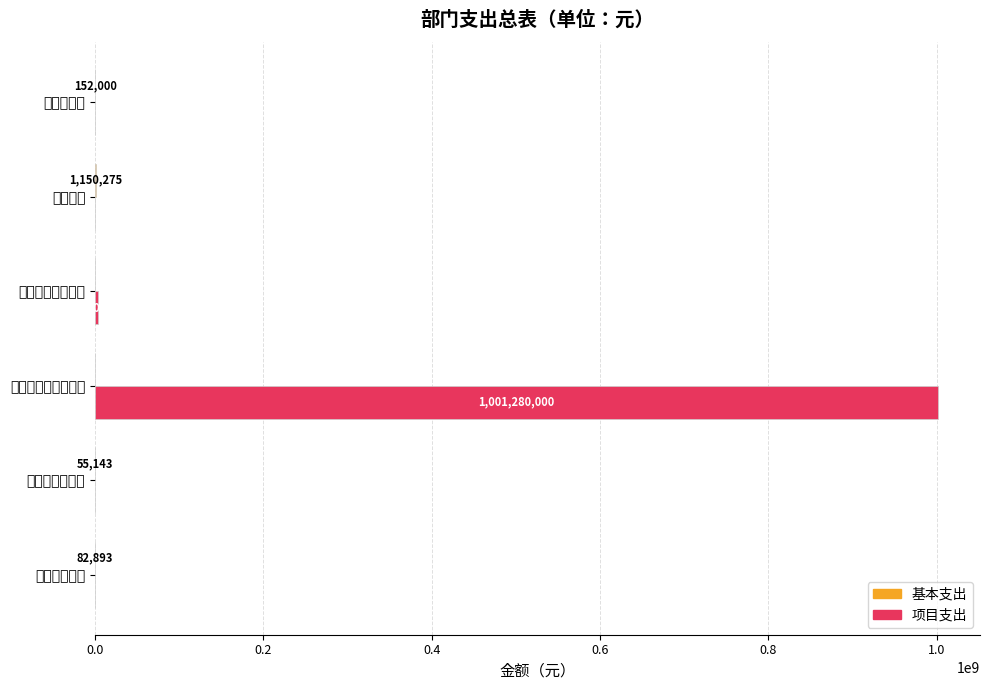

How many bars are there in each group?

2